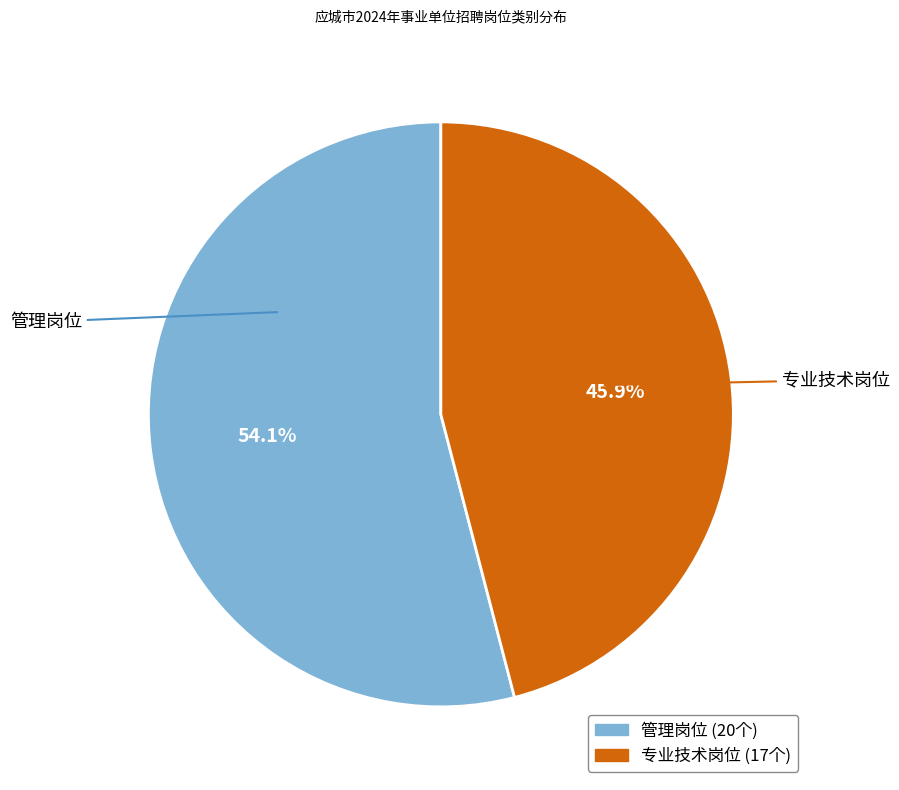

Rank the categories by value from highest to lowest.

管理岗位, 专业技术岗位